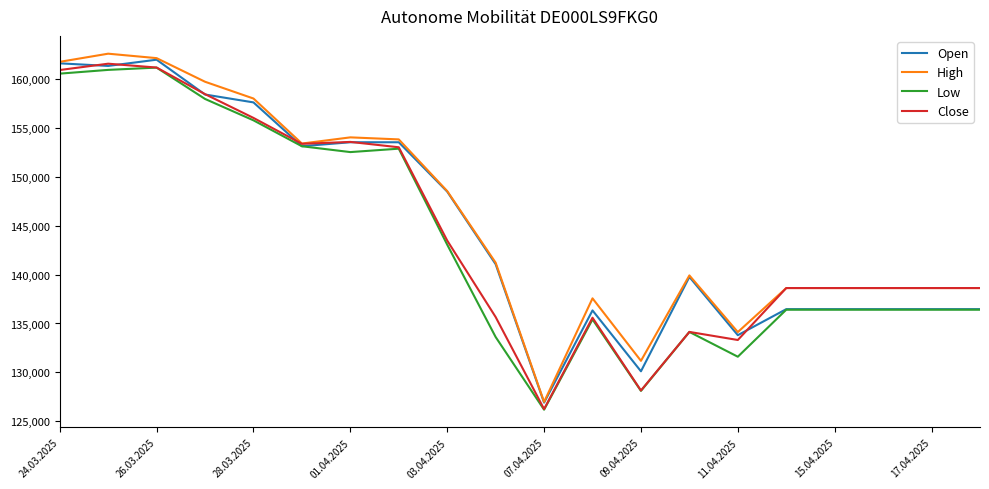

Does the chart display data point markers on the line(s)?

No